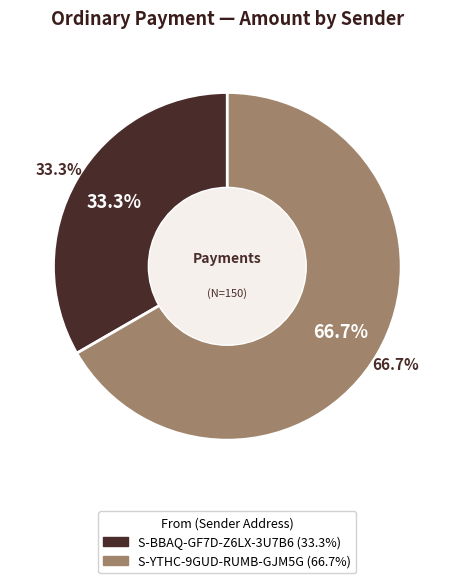

How many slices are in this pie chart?

2